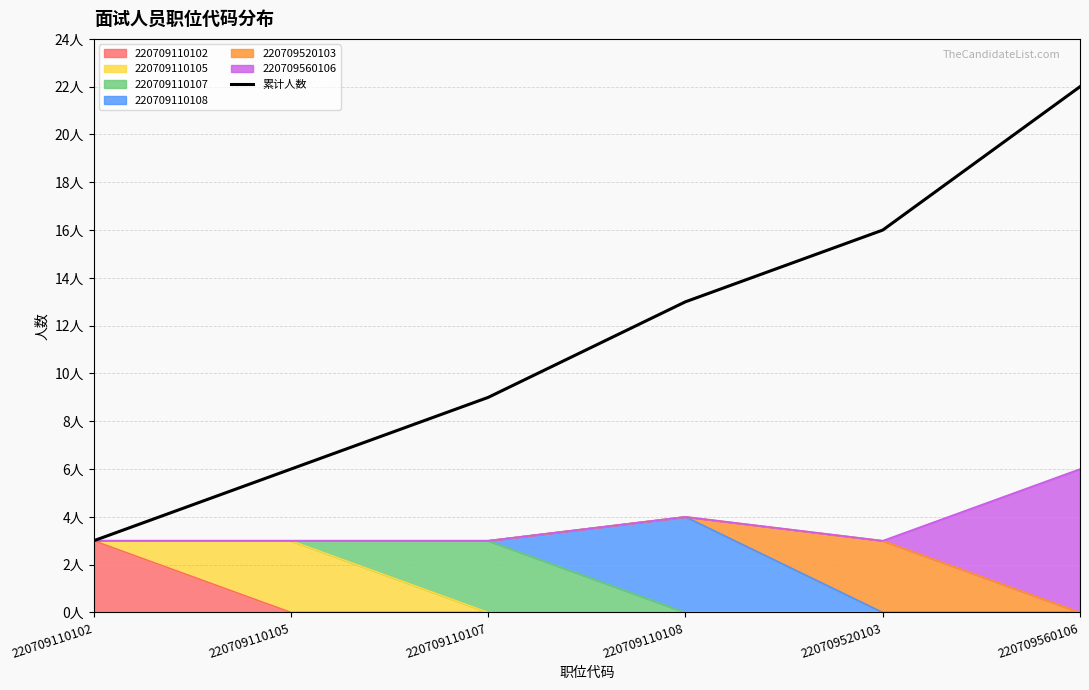

What is the change in value from 220709110107 to 220709520103?

+7